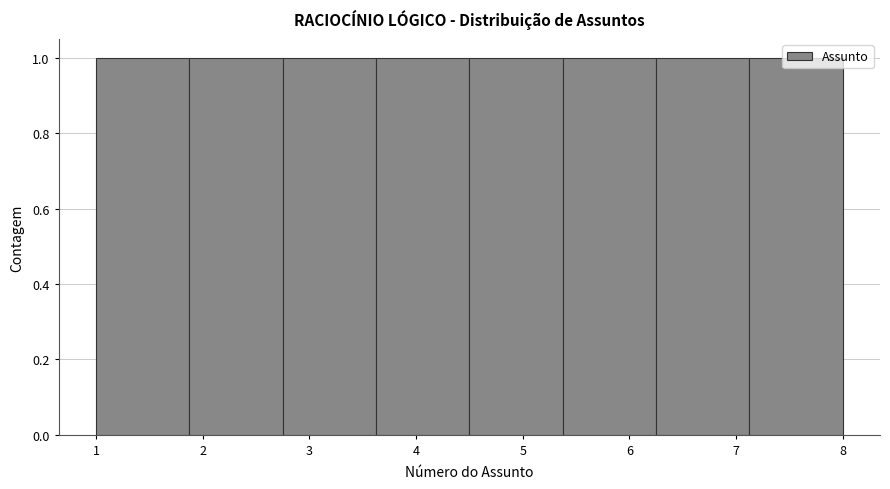

How tall is the bar that spans 2.8 to 3.6 on the x-axis? Neither the bar edges nor the heights are printed on the chart, so give them approximately, as read against the axes.

1